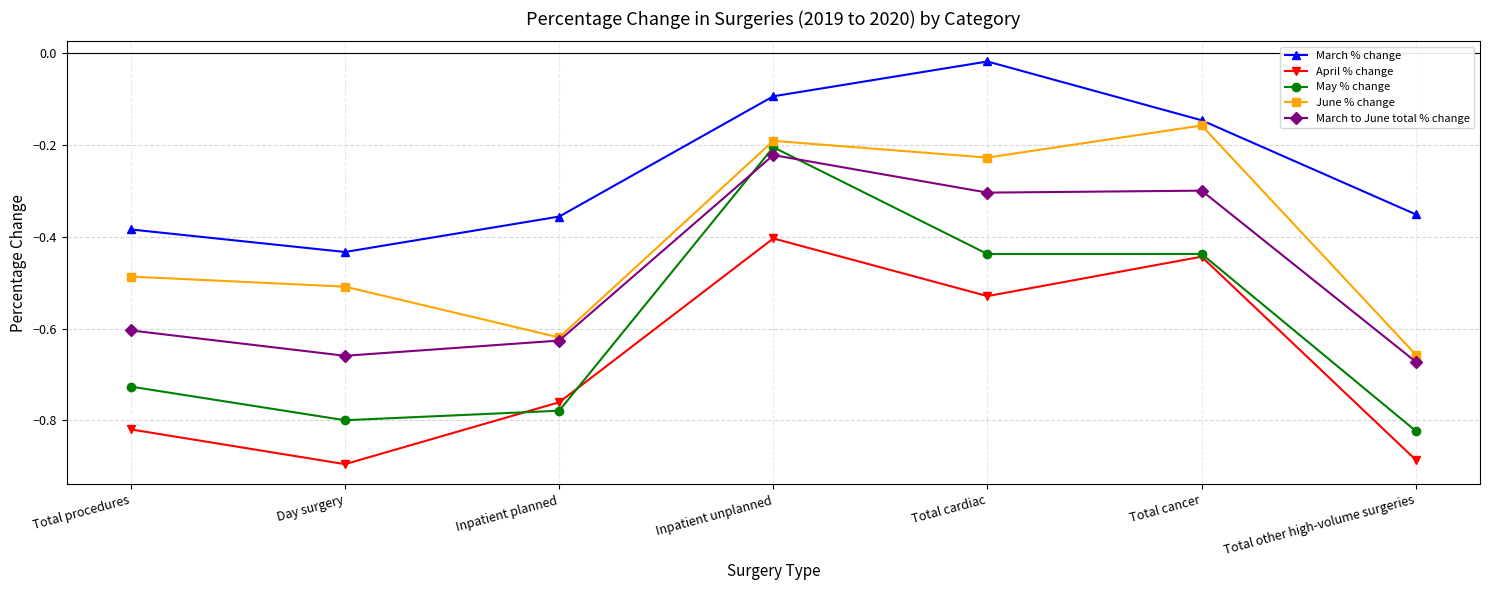

Where is May % change nearest to the value 0?

Inpatient unplanned